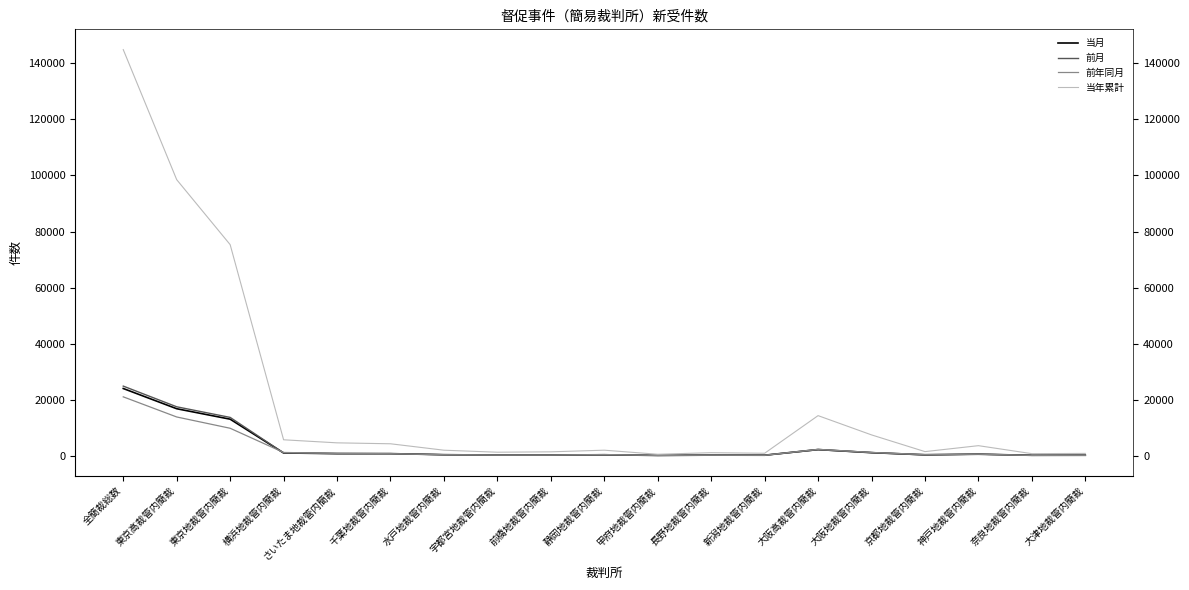

Which series has the largest range (max minus min)?

当年累計